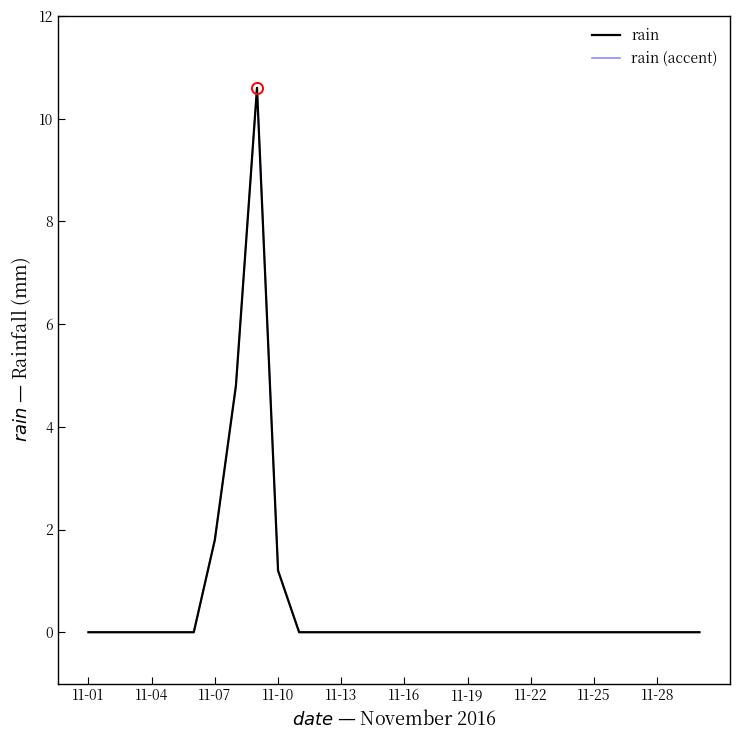

What is the maximum value shown in the chart?

10.6